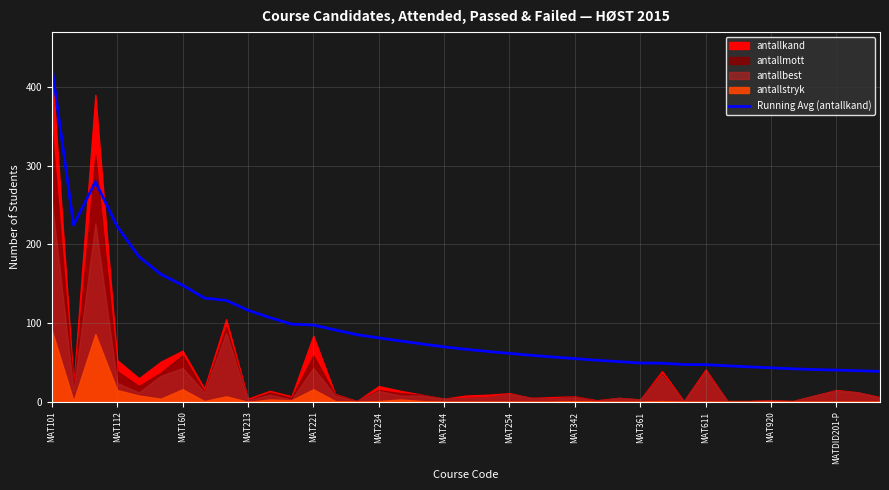

The Running Avg (antallkand) series shows 16.2 at MAT920. True or false?

False